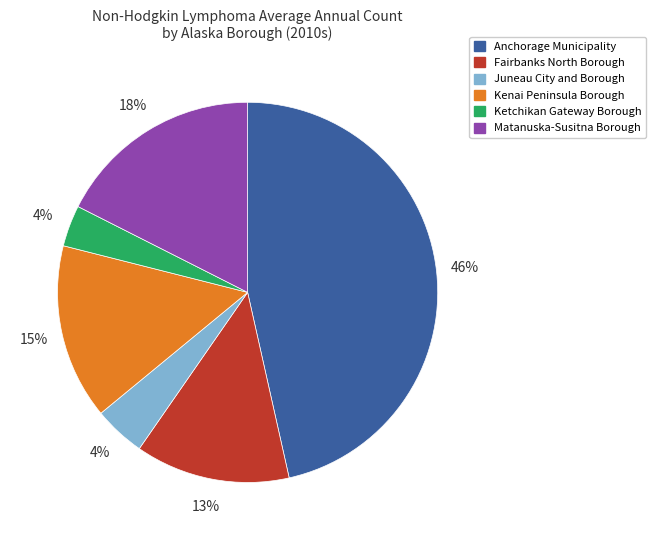

Which has a higher value, Matanuska-Susitna Borough or Juneau City and Borough?

Matanuska-Susitna Borough